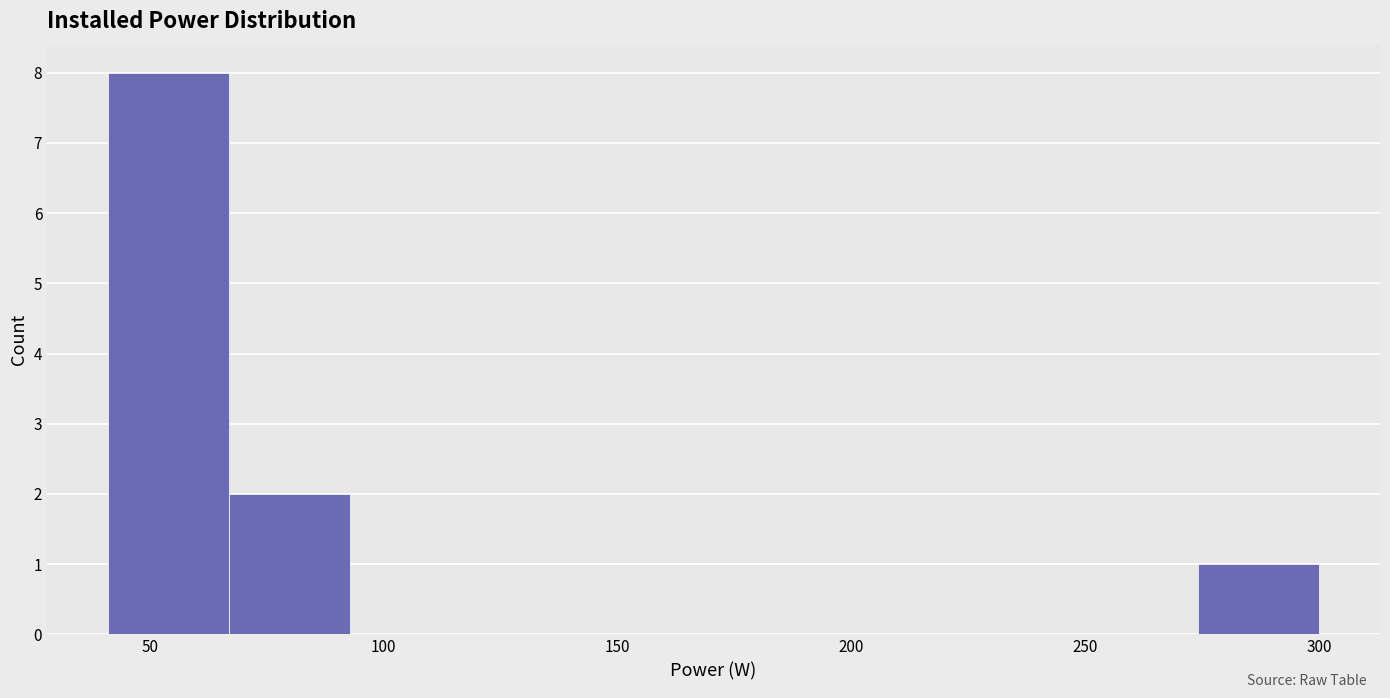

Reading left to right, list every bar in this chart as the range it spans on the x-axis followed by its height. Neither the bar edges nor the heights are printed on the chart, so give them approximately, as read against the axes.

40 to 65: 8
65 to 95: 2
95 to 120: 0
120 to 145: 0
145 to 170: 0
170 to 195: 0
195 to 220: 0
220 to 250: 0
250 to 275: 0
275 to 300: 1